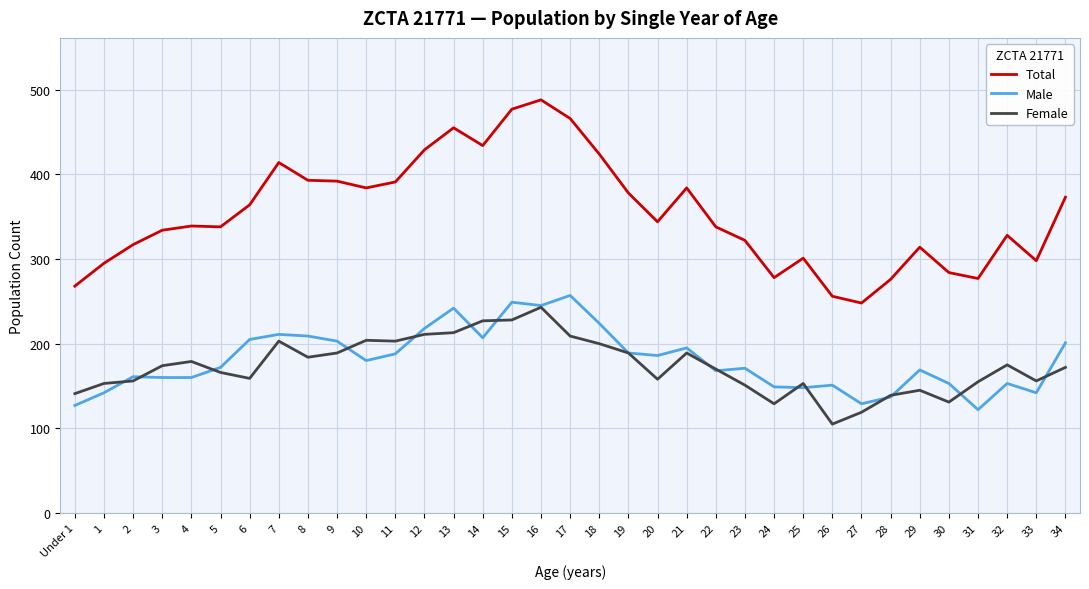

What is the total value across all series at 8?

786